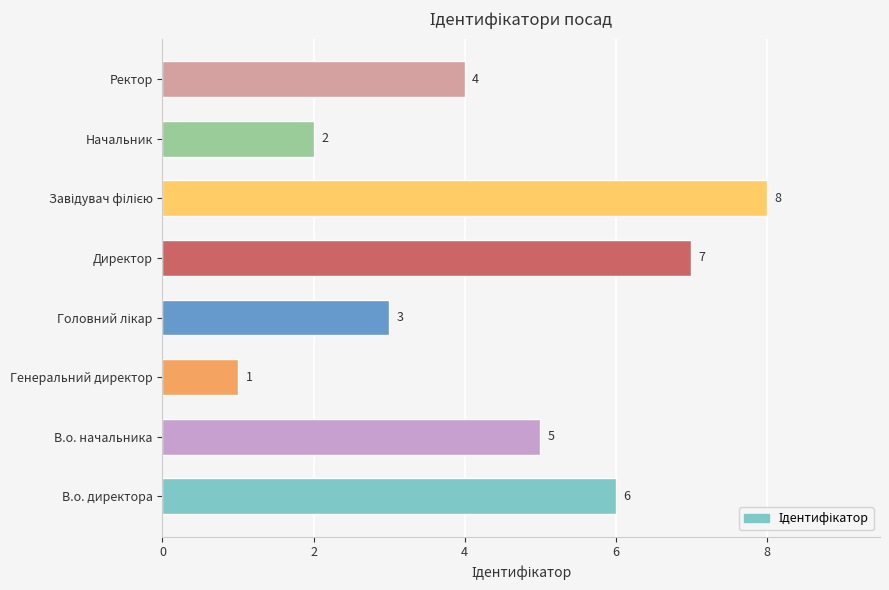

How many values are between 3 and 7?

5